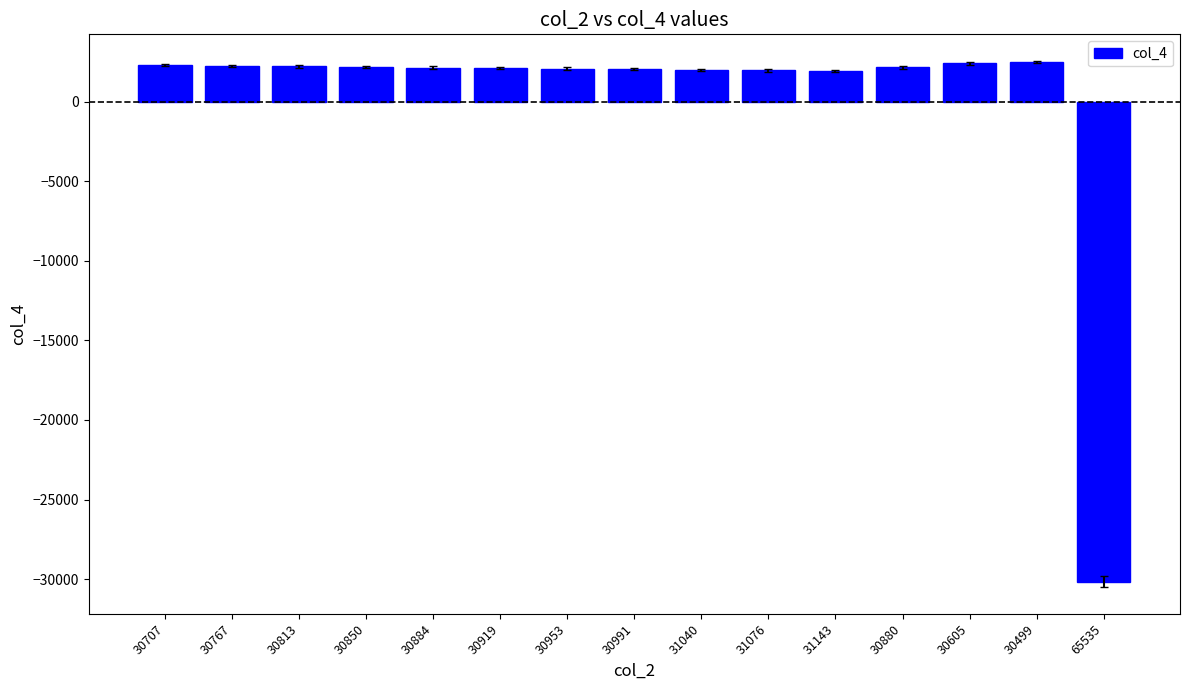

How many positive values are there?

14